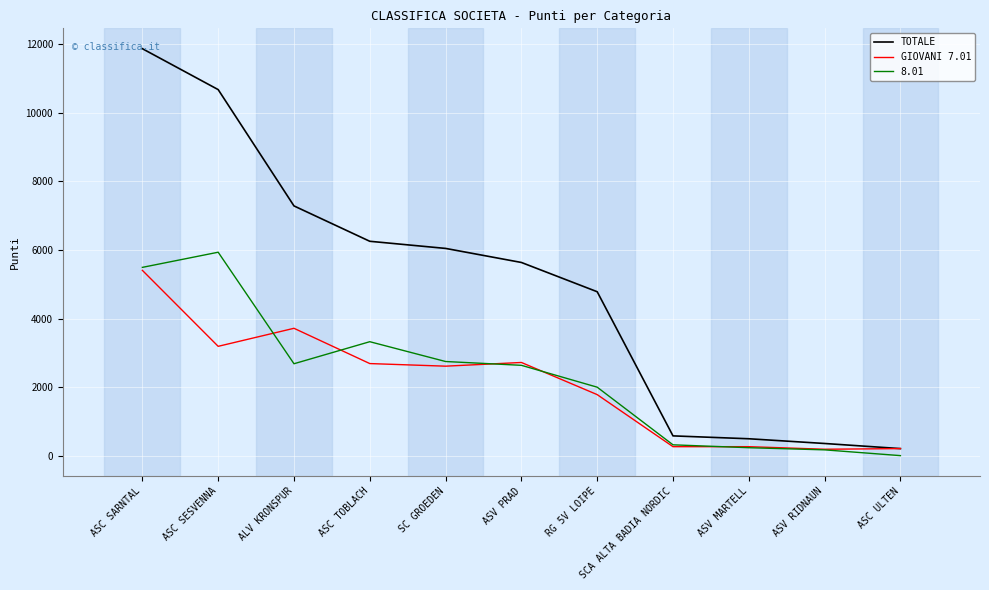

What is the difference between the maximum and second lowest values in the TOTALE series?

11520